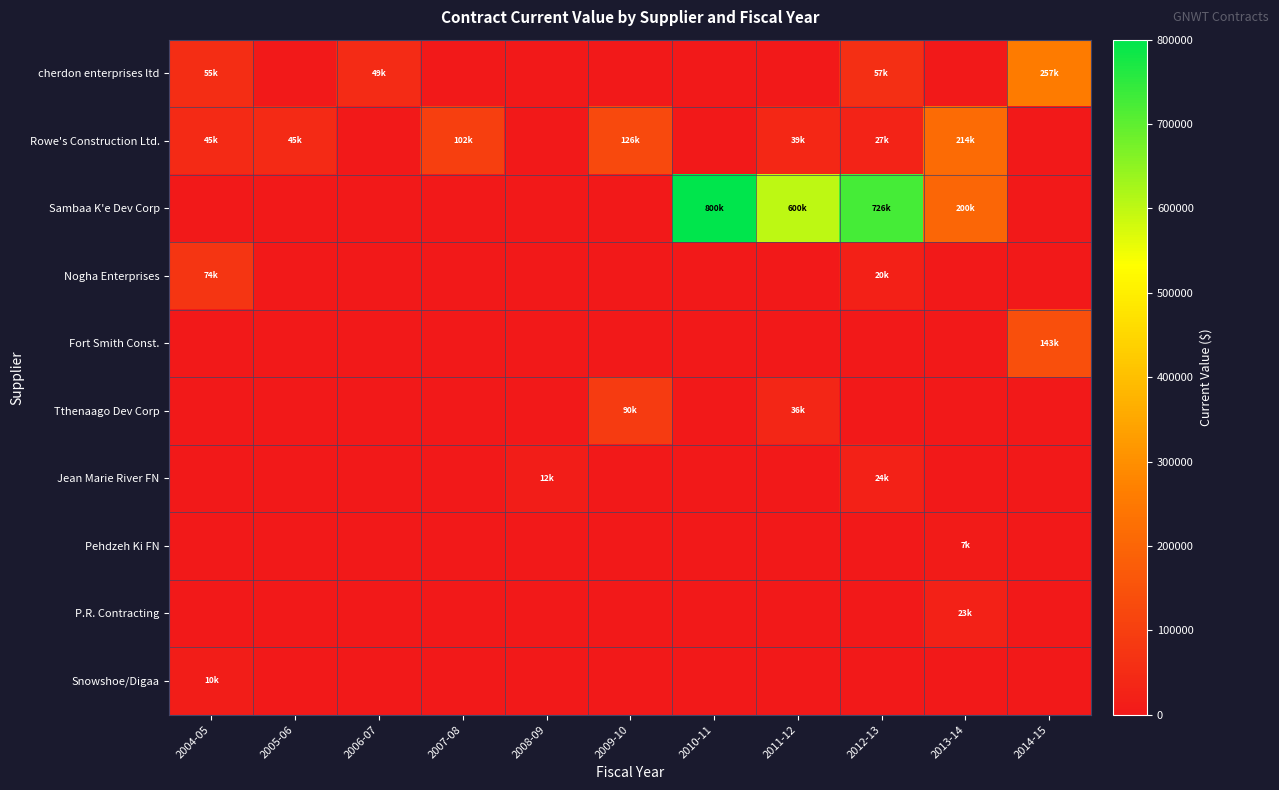

Reading left to right, what are all the values shown in this chart?

cherdon enterprises ltd: 2004-05=54960.5	2005-06=0.0	2006-07=49280.0	2007-08=0.0	2008-09=0.0	2009-10=0.0	2010-11=0.0	2011-12=0.0	2012-13=56600.0	2013-14=0.0	2014-15=257206.9
Rowe's Construction Ltd.: 2004-05=45100.0	2005-06=45100.0	2006-07=0.0	2007-08=101520.0	2008-09=0.0	2009-10=126460.0	2010-11=0.0	2011-12=38726.4	2012-13=27262.5	2013-14=214387.5	2014-15=0.0
Sambaa K'e Dev Corp: 2004-05=0.0	2005-06=0.0	2006-07=0.0	2007-08=0.0	2008-09=0.0	2009-10=0.0	2010-11=800000.0	2011-12=600000.0	2012-13=726468.9	2013-14=200000.0	2014-15=0.0
Nogha Enterprises: 2004-05=73521.5	2005-06=0.0	2006-07=0.0	2007-08=0.0	2008-09=0.0	2009-10=0.0	2010-11=0.0	2011-12=0.0	2012-13=19980.0	2013-14=0.0	2014-15=0.0
Fort Smith Const.: 2004-05=0.0	2005-06=0.0	2006-07=0.0	2007-08=0.0	2008-09=0.0	2009-10=0.0	2010-11=0.0	2011-12=0.0	2012-13=0.0	2013-14=0.0	2014-15=142940.0
Tthenaago Dev Corp: 2004-05=0.0	2005-06=0.0	2006-07=0.0	2007-08=0.0	2008-09=0.0	2009-10=89800.0	2010-11=0.0	2011-12=35652.9	2012-13=0.0	2013-14=0.0	2014-15=0.0
Jean Marie River FN: 2004-05=0.0	2005-06=0.0	2006-07=0.0	2007-08=0.0	2008-09=12125.0	2009-10=0.0	2010-11=0.0	2011-12=0.0	2012-13=24305.0	2013-14=0.0	2014-15=0.0
Pehdzeh Ki FN: 2004-05=0.0	2005-06=0.0	2006-07=0.0	2007-08=0.0	2008-09=0.0	2009-10=0.0	2010-11=0.0	2011-12=0.0	2012-13=0.0	2013-14=7200.0	2014-15=0.0
P.R. Contracting: 2004-05=0.0	2005-06=0.0	2006-07=0.0	2007-08=0.0	2008-09=0.0	2009-10=0.0	2010-11=0.0	2011-12=0.0	2012-13=0.0	2013-14=23305.0	2014-15=0.0
Snowshoe/Digaa: 2004-05=10327.0	2005-06=0.0	2006-07=0.0	2007-08=0.0	2008-09=0.0	2009-10=0.0	2010-11=0.0	2011-12=0.0	2012-13=0.0	2013-14=0.0	2014-15=0.0